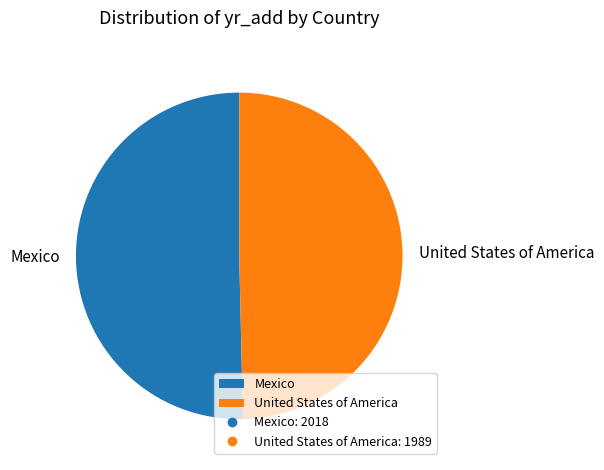

Which has a higher value, United States of America or Mexico?

Mexico